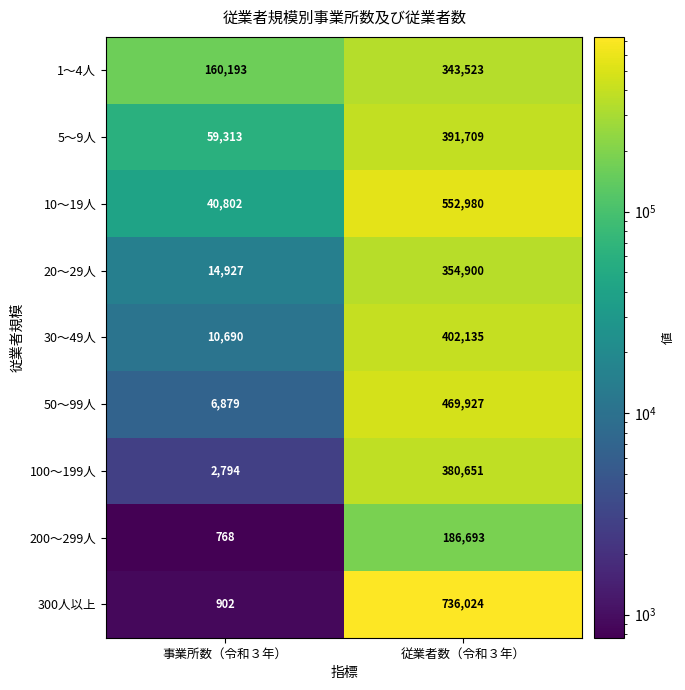

The value of 100～199人 at 事業所数（令和３年） is 3827. True or false?

False